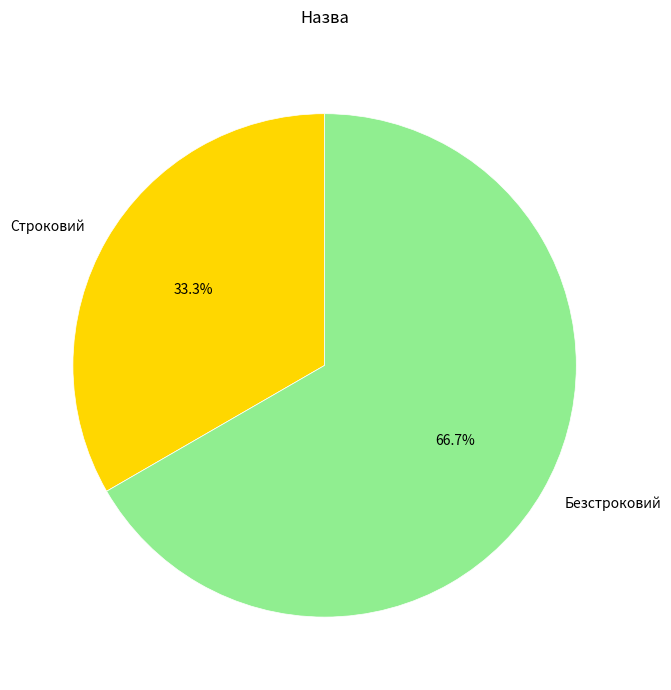

To the nearest percent, what portion does Безстроковий represent?

67%